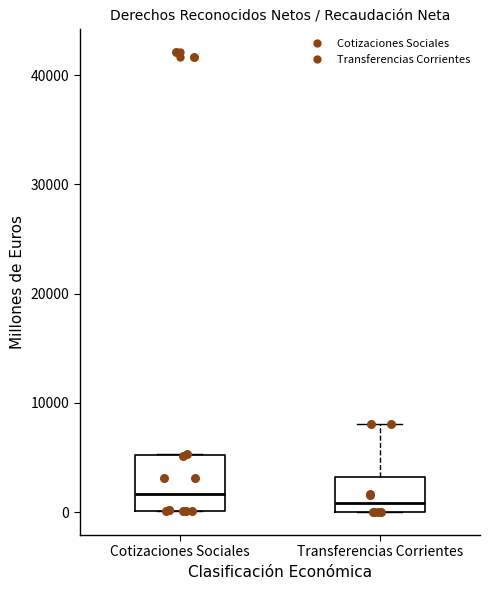

Reading left to right, read every box against the y-axis: the position of its median line, the range the box covers, and the ends of its whiskers. The values are not printed on the chart, so give them approximately, as read against the axis.

Cotizaciones Sociales: median 2000, box 0 to 5000, whiskers 0 to 5000
Transferencias Corrientes: median 1000, box 0 to 3000, whiskers 0 to 8000